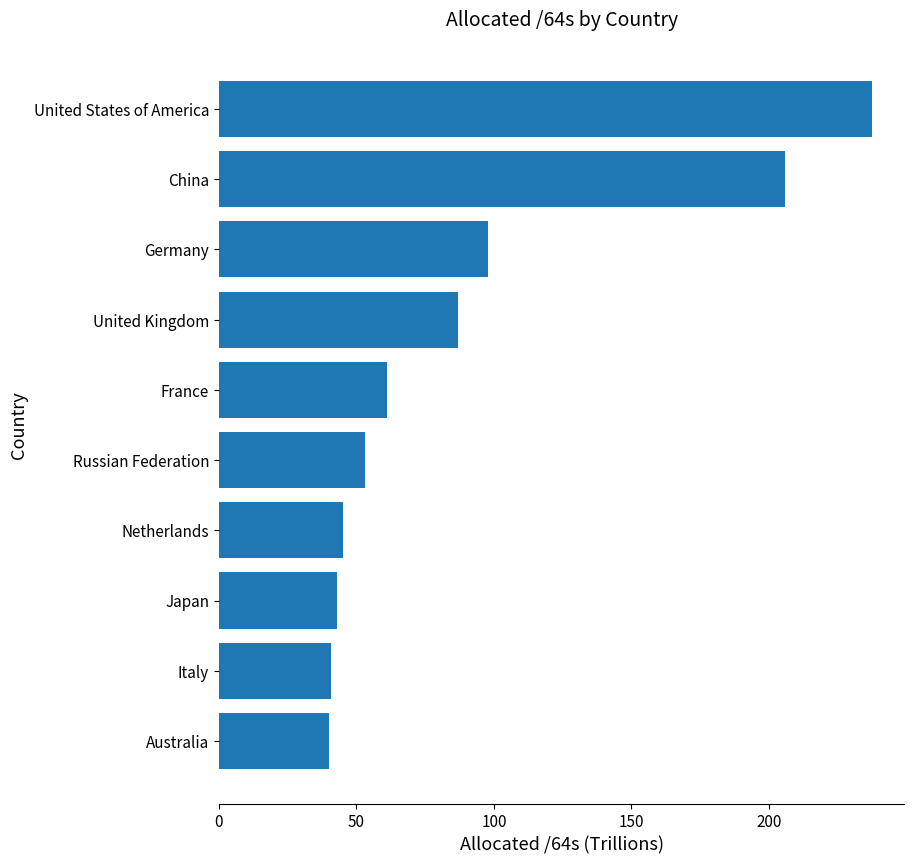

What is the maximum value shown in the chart?

237.4